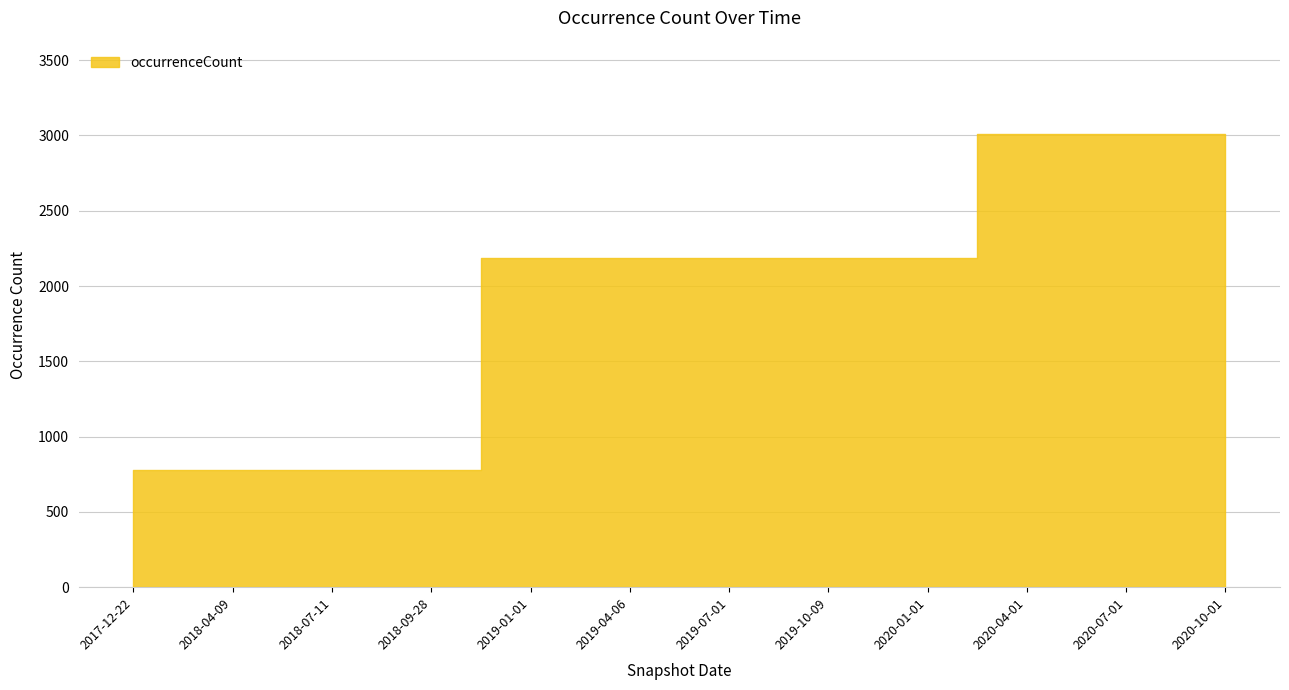

How many lines are shown in the chart?

1